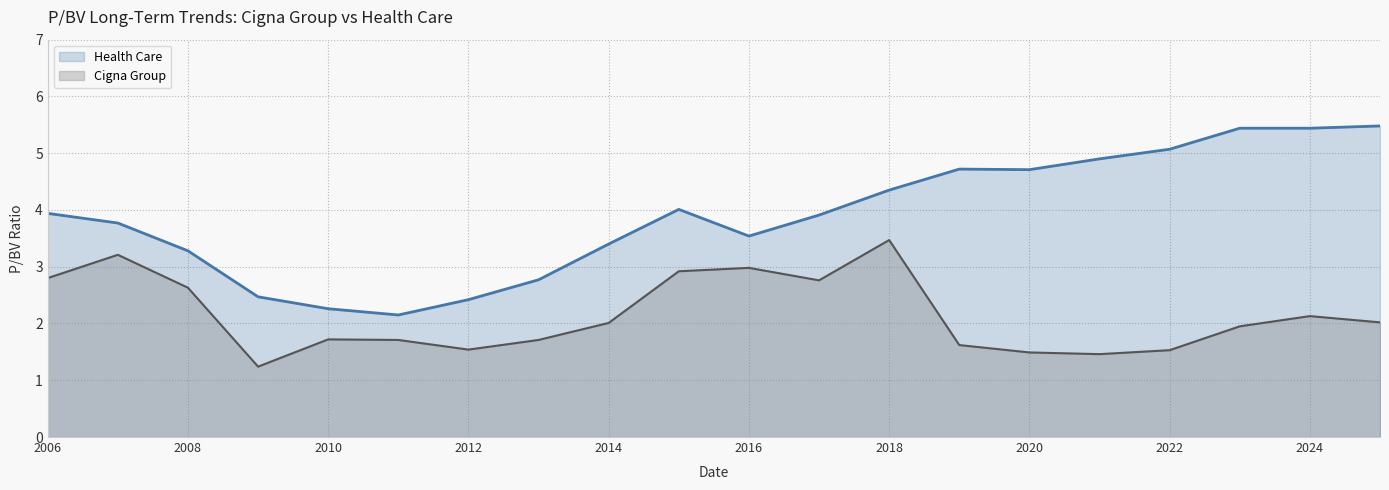

True or false: Cigna Group and Health Care cross at least once.

False